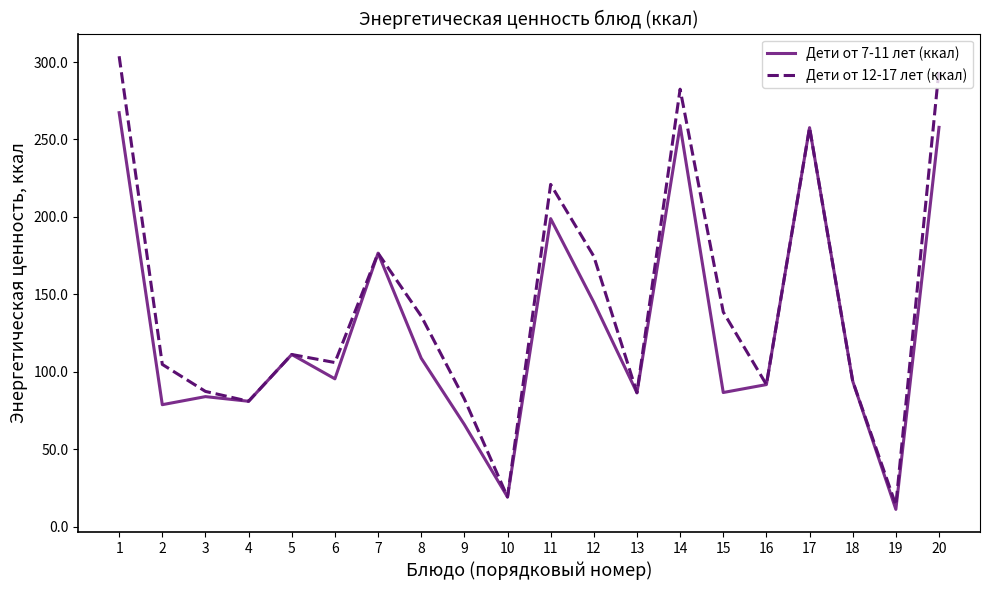

The value of Дети от 7-11 лет (ккал) at 7 is 99.7. True or false?

False